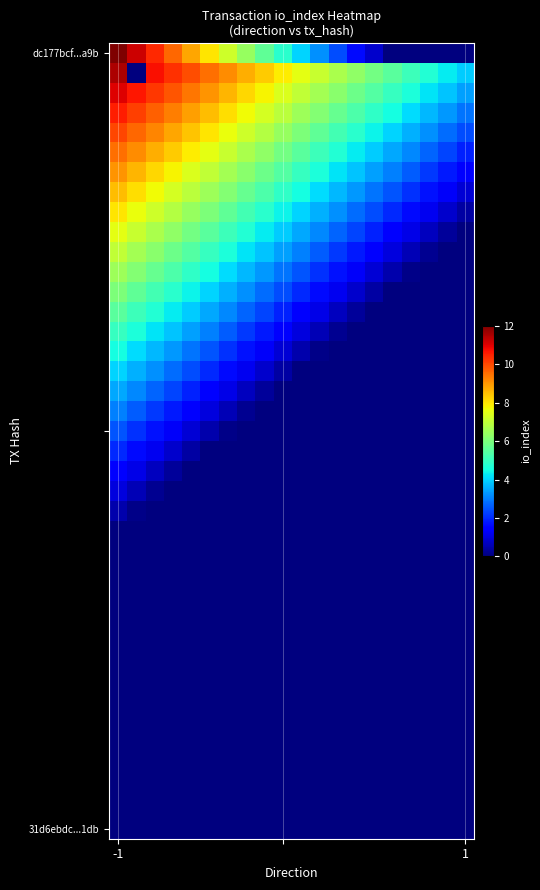

Which series has the widest spread of values?

dc177bcf...a9b